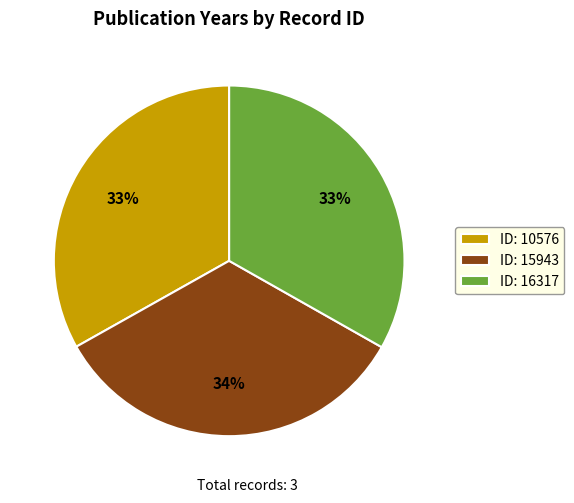

What percentage is the ID: 10576 slice, to the nearest percent?

33%